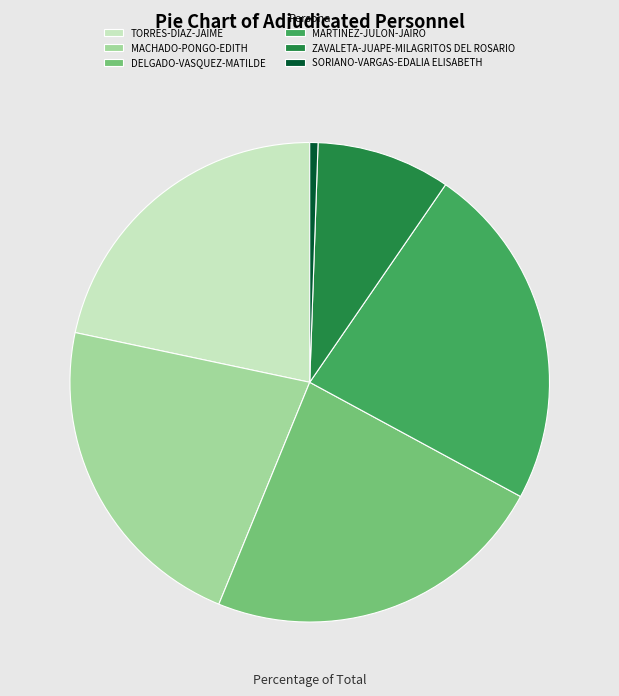

Does any single category account for the majority?

No